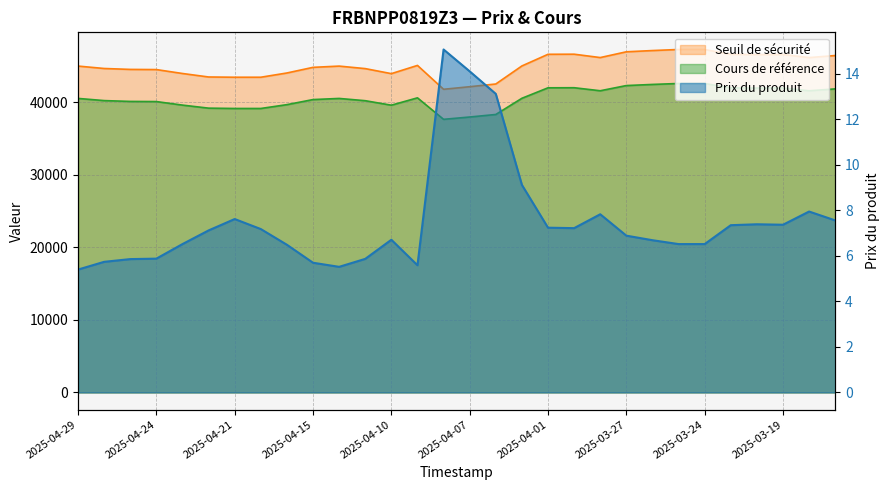

Where does the Seuil de sécurité series first go above 44985?

2025-04-29